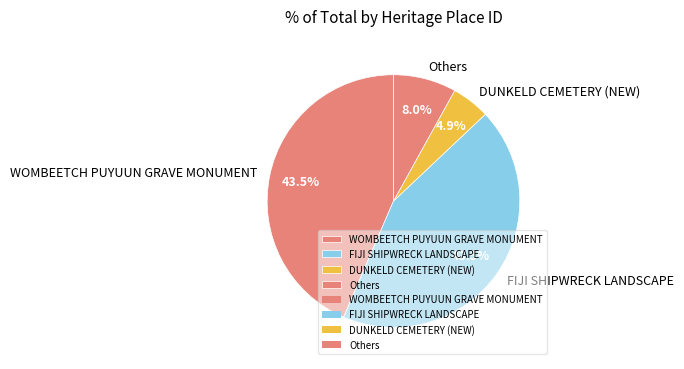

Does DUNKELD CEMETERY (NEW) represent more than half of the total?

No